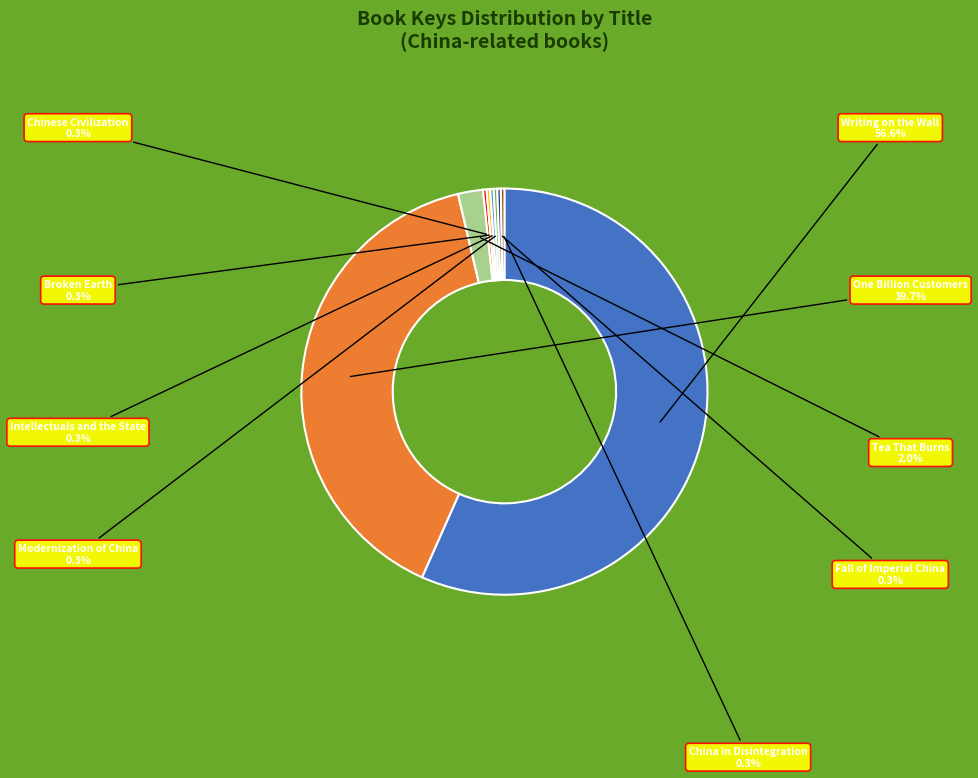

Does Intellectuals and the State account for over 50% of the chart?

No